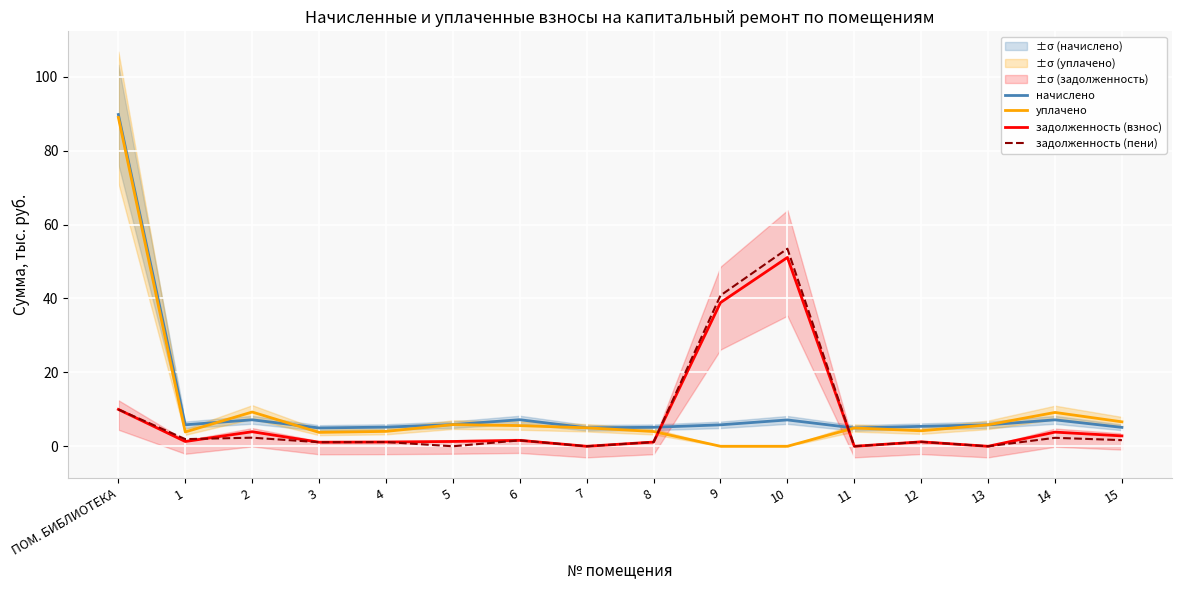

In уплачено, how many points are lower than both neighbors (excluding endpoints)?

3